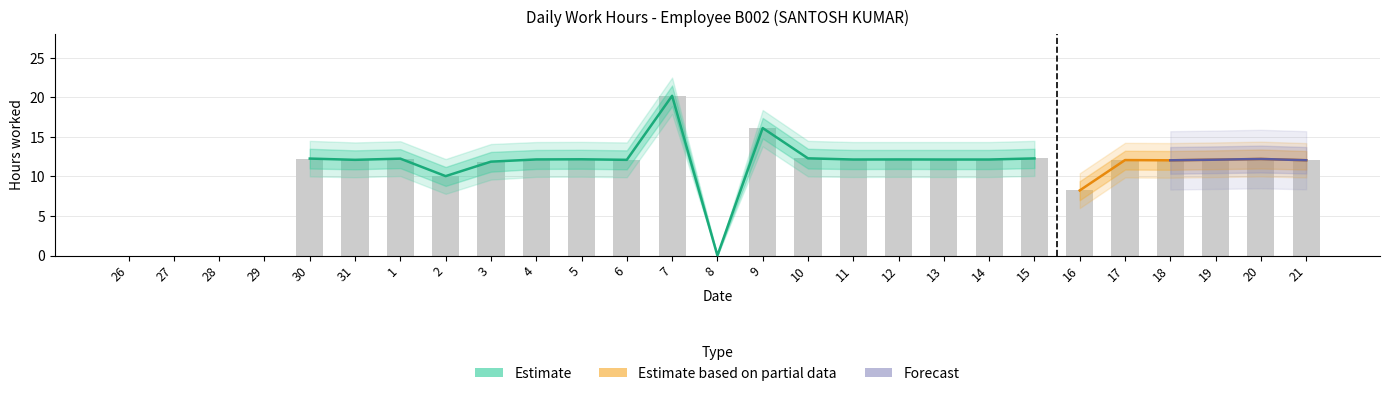

At which label does Low first exceed 12?

30